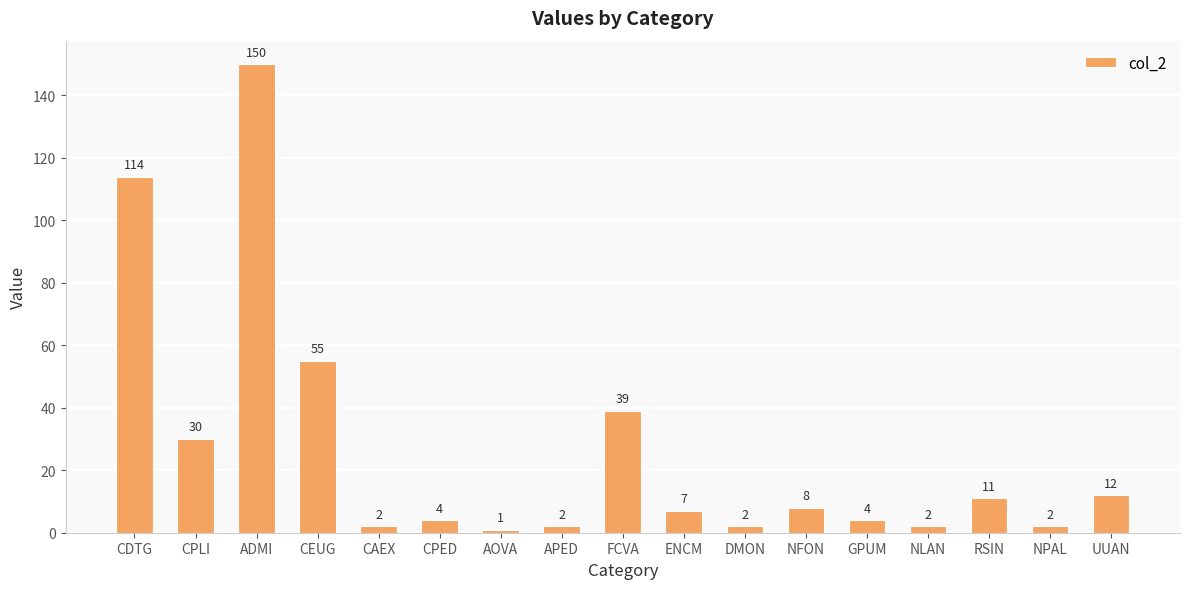

Approximately how many times larger is the value at CEUG compared to NPAL?

27.5